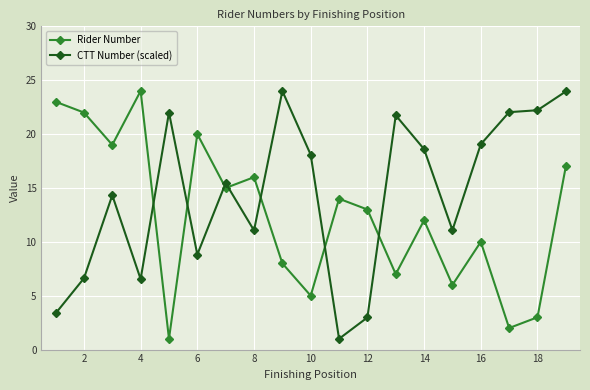

Which series has the largest total across all categories?

CTT Number (scaled)